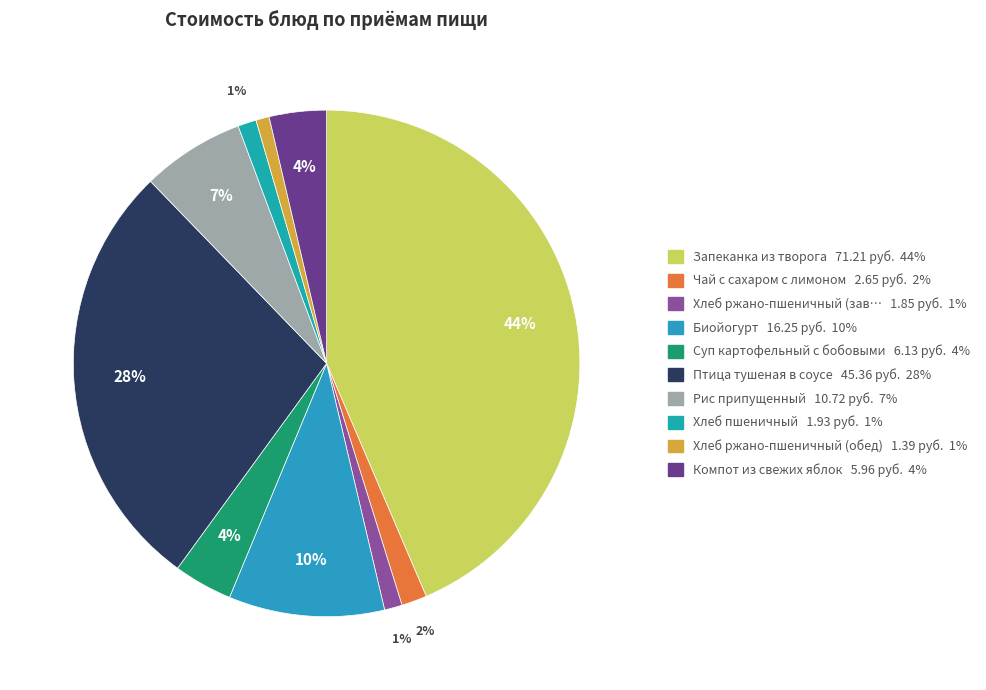

Which category has the smallest portion of the pie?

Хлеб ржано-пшеничный (обед)